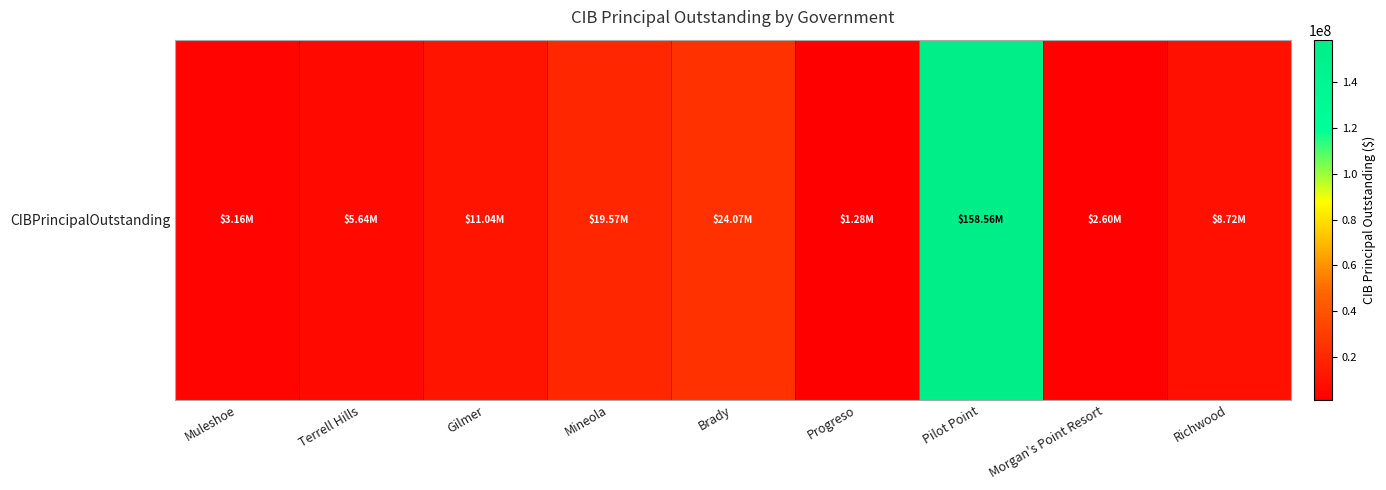

Count the number of categories in the chart.

9